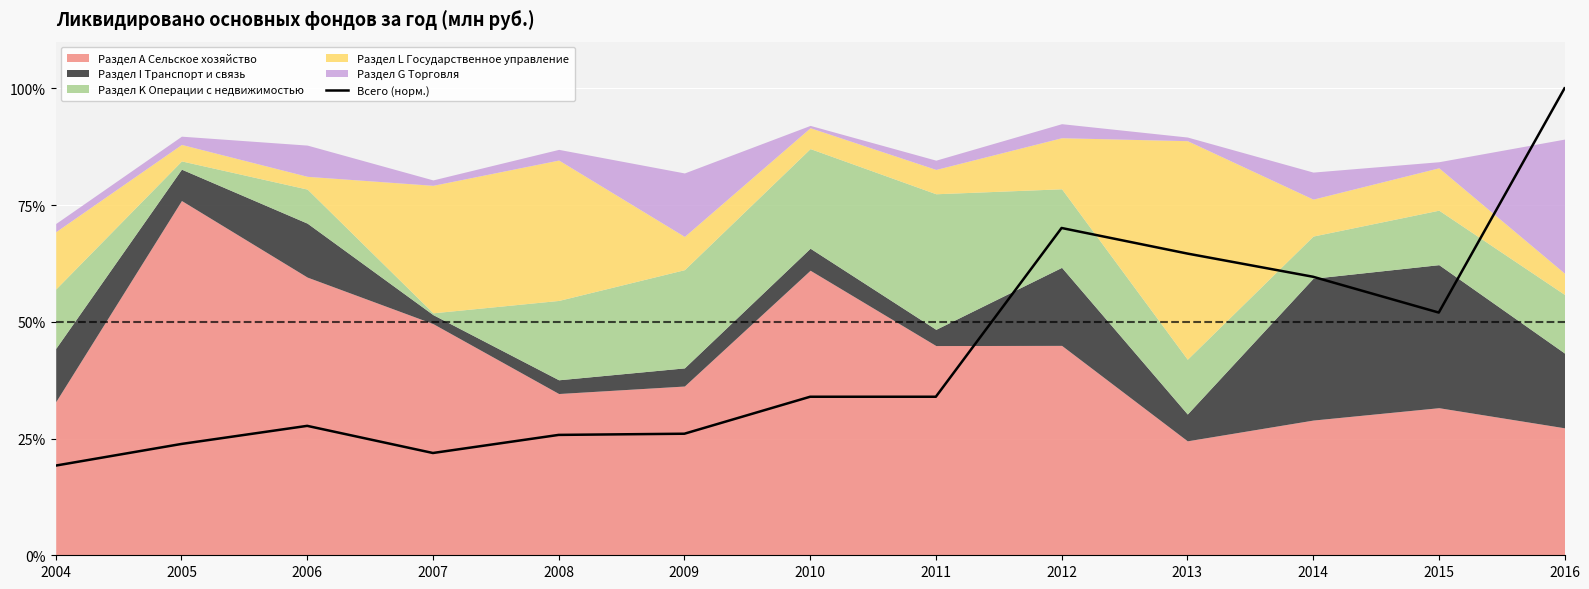

Which label corresponds to the largest value in the chart?

2016